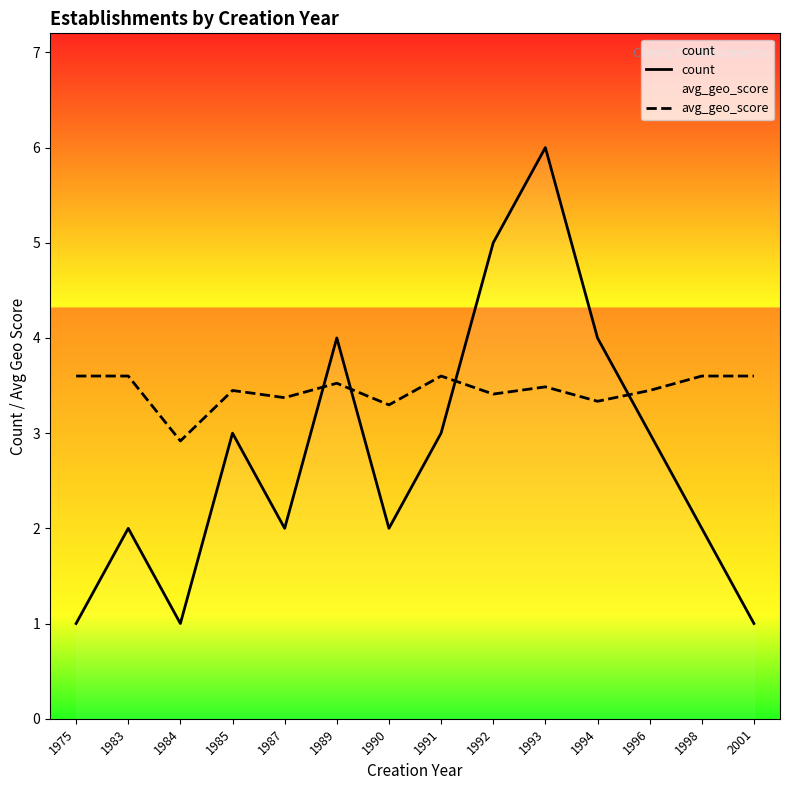

Reading right to left, list all the values displayed in this chart.

count: 2001=1.0	1998=2.0	1996=3.0	1994=4.0	1993=6.0	1992=5.0	1991=3.0	1990=2.0	1989=4.0	1987=2.0	1985=3.0	1984=1.0	1983=2.0	1975=1.0
avg_geo_score: 2001=3.6	1998=3.6	1996=3.4	1994=3.3	1993=3.5	1992=3.4	1991=3.6	1990=3.3	1989=3.5	1987=3.4	1985=3.4	1984=2.9	1983=3.6	1975=3.6